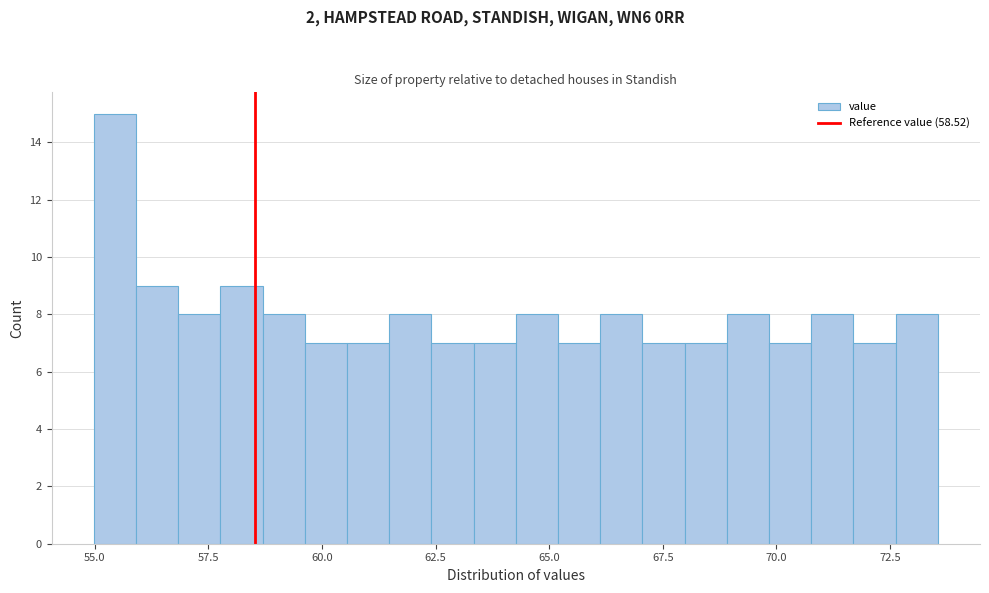

Around what value on the x-axis is the tallest bar? Give the approximate position of its centre, as read against the axis.

55.5